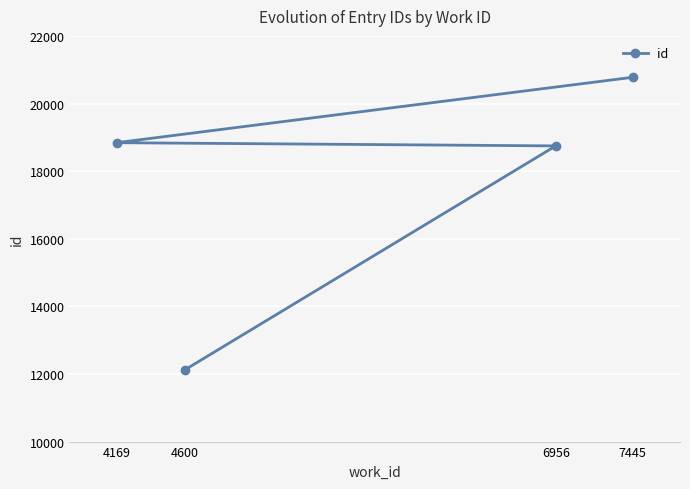

Rank the categories by value from lowest to highest.

4600, 6956, 4169, 7445